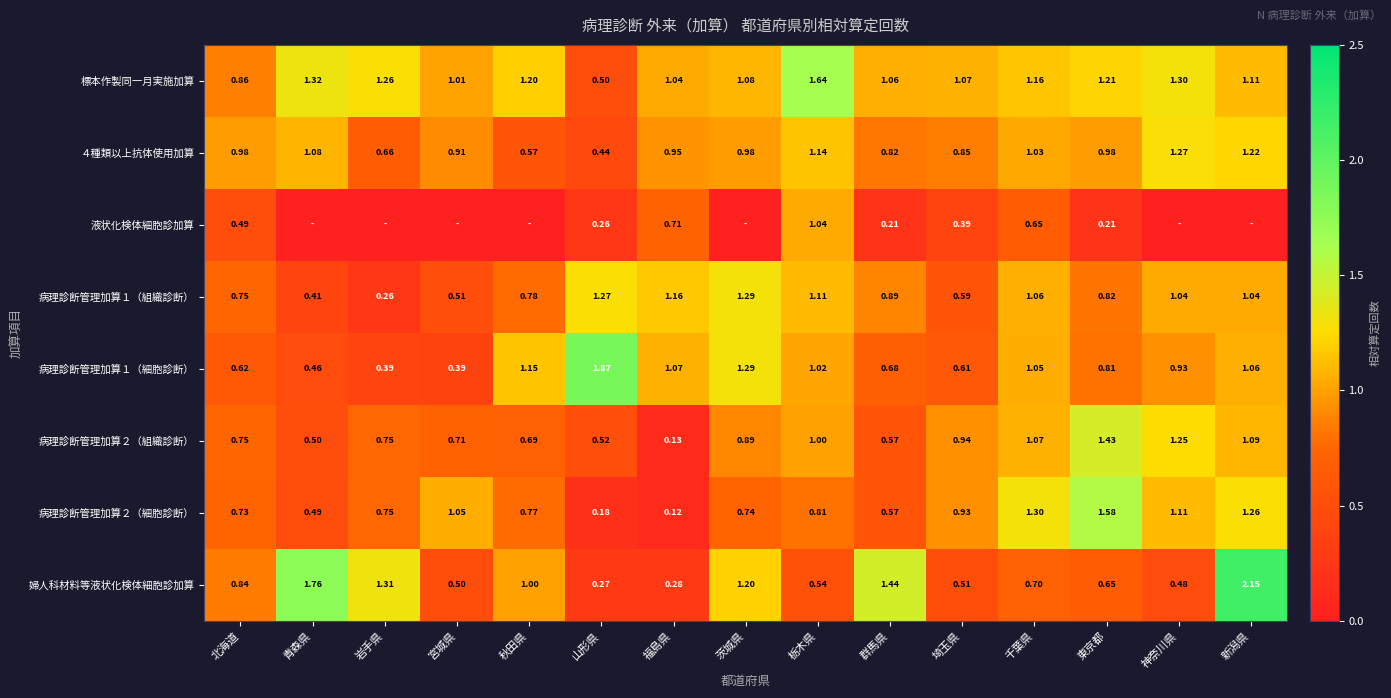

What is the sum of the 病理診断管理加算２（細胞診断） values at 茨城県 and 群馬県?

1.3